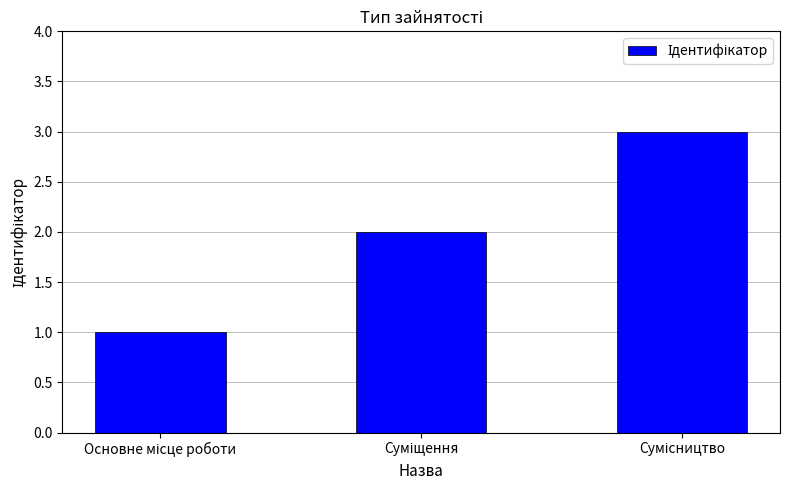

Does the chart contain any negative values?

No